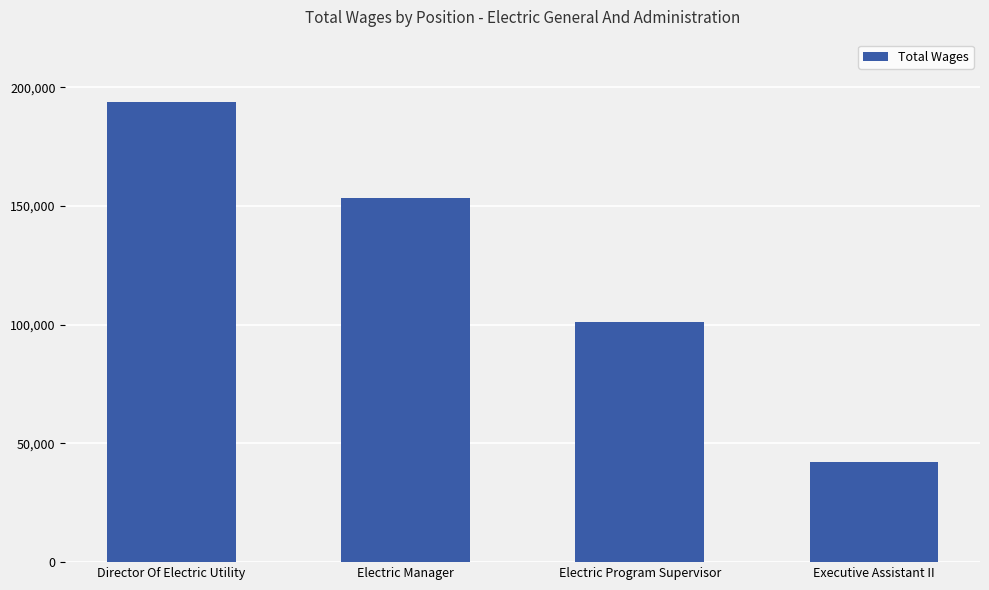

What is the maximum value shown in the chart?

193810